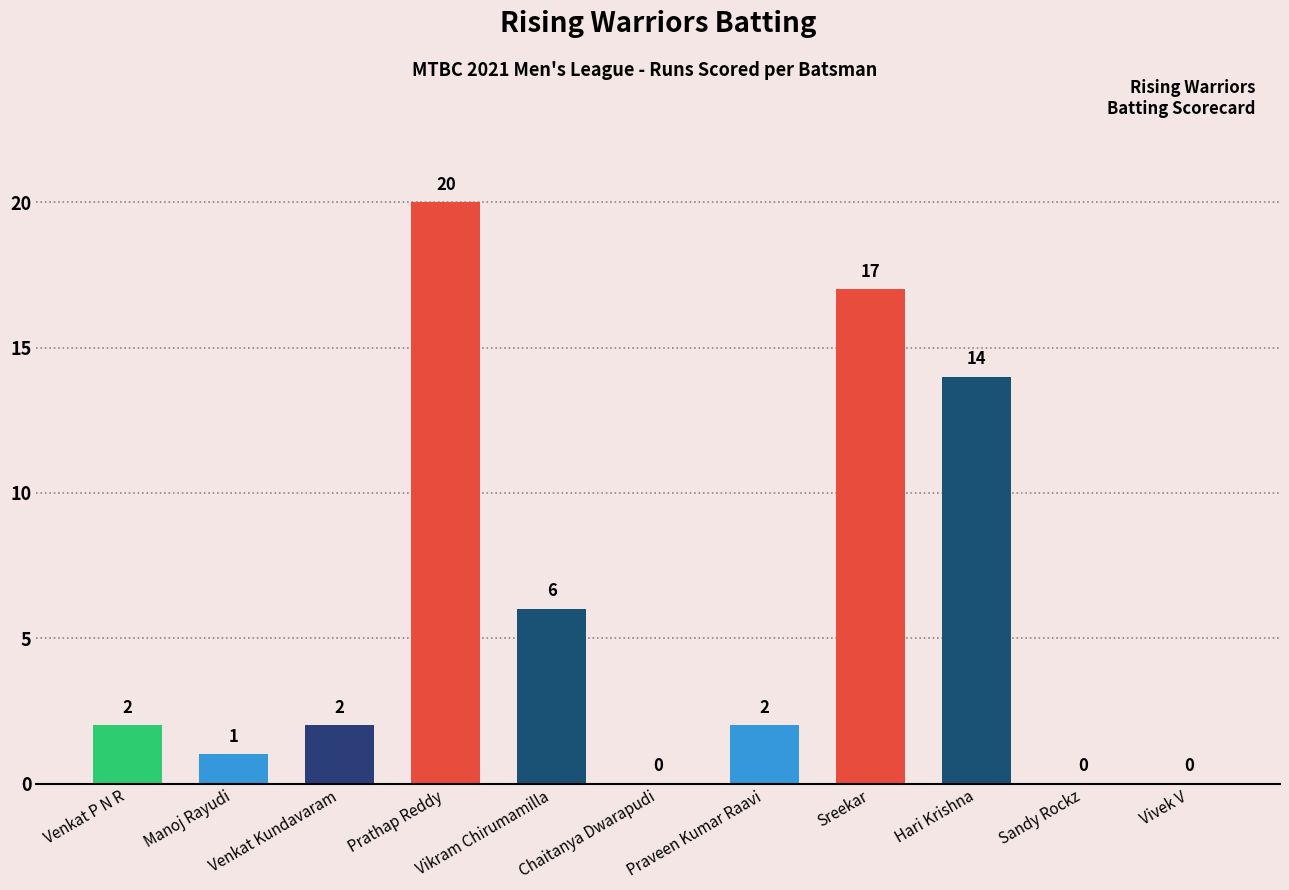

How many categories are shown in the chart?

11